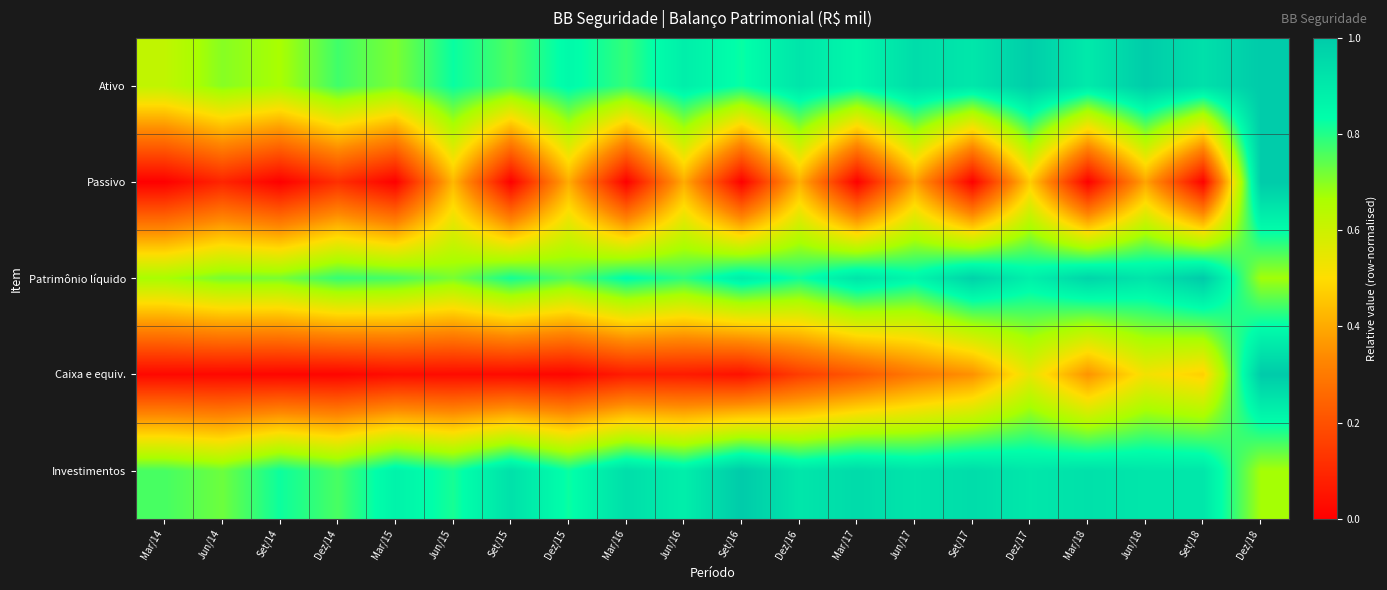

Count the number of data series in this chart.

5